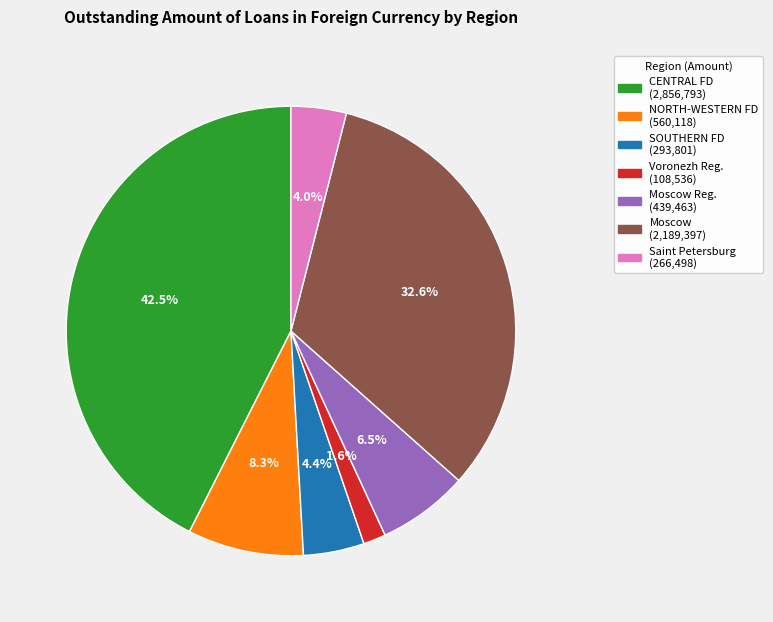

How many slices are in this pie chart?

7